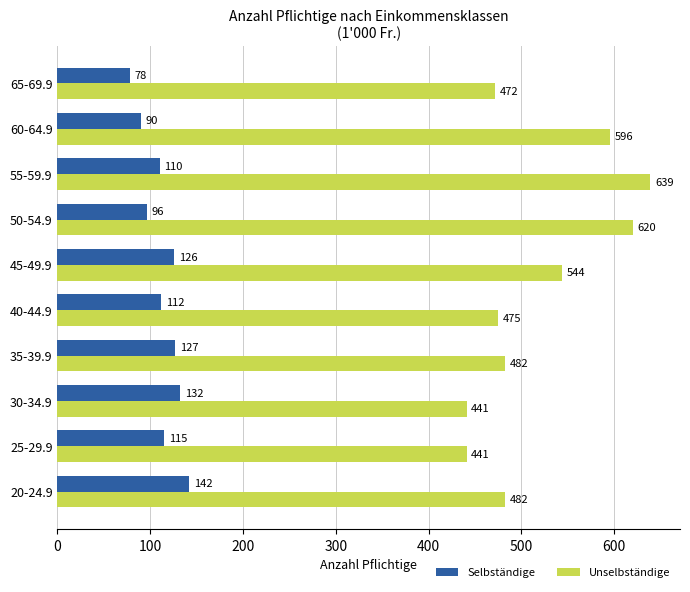

At how many categories does at least one series exceed 614?

2